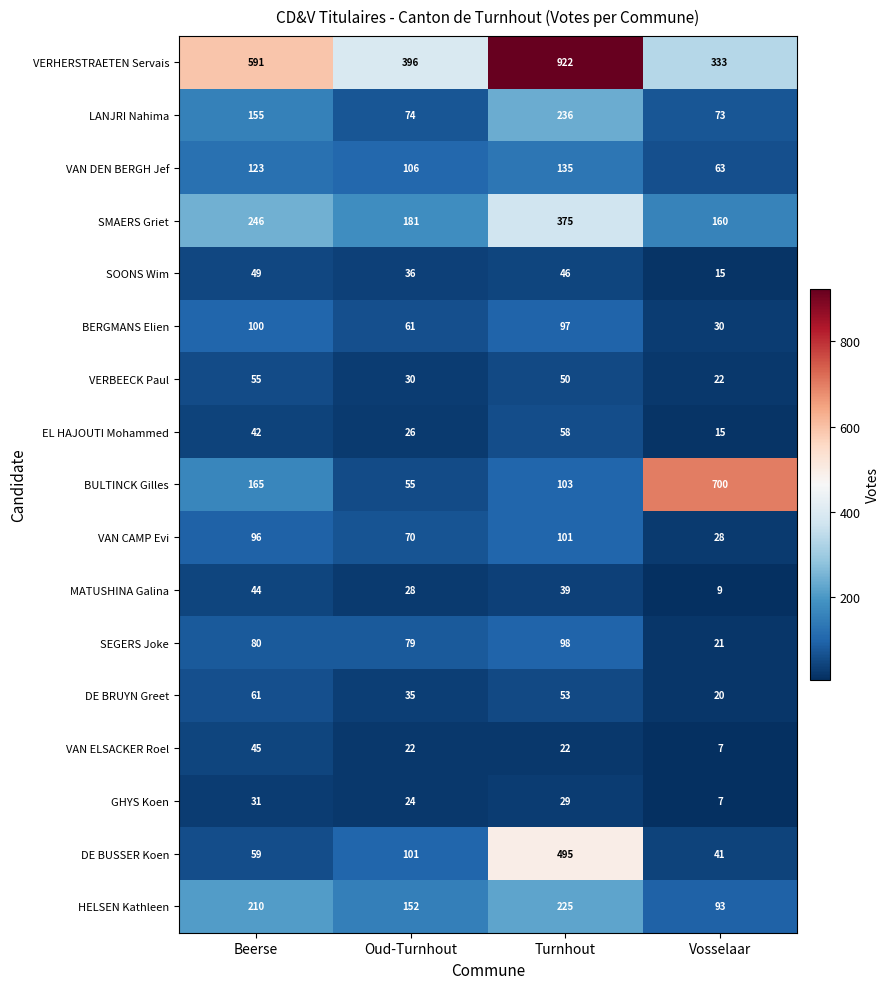

Where is BERGMANS Elien nearest to the value 65?

Oud-Turnhout